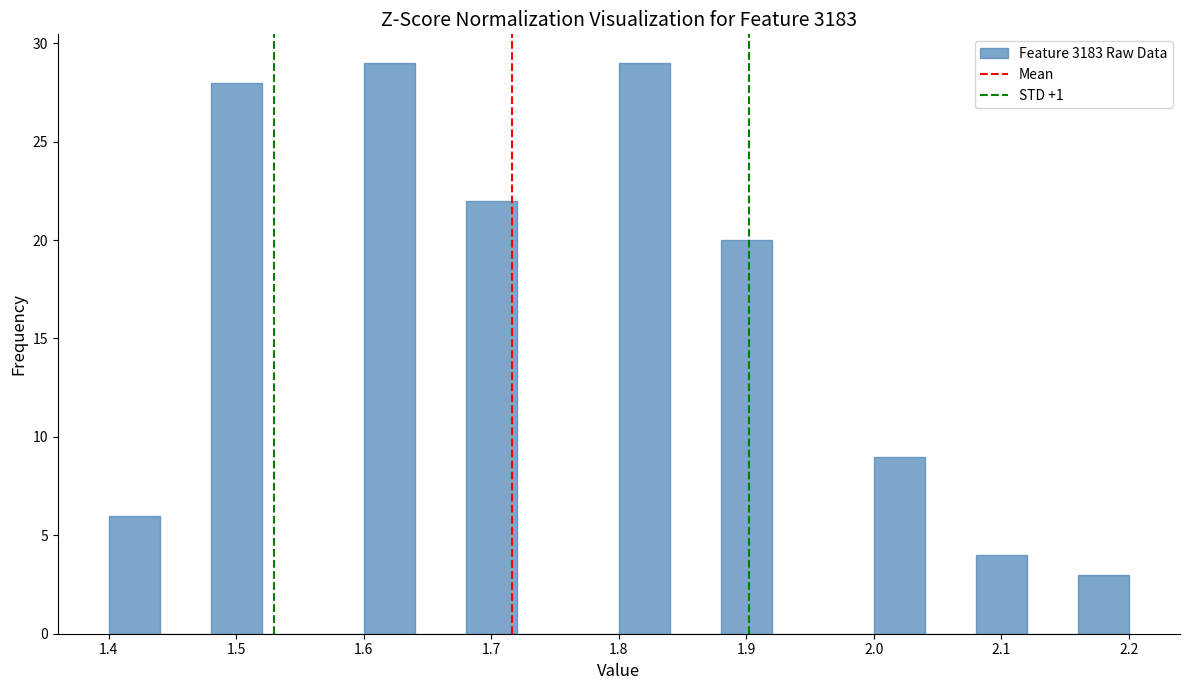

Reading left to right, list every bar in this chart as the range it spans on the x-axis followed by its height. The values are not printed on the chart, so give them approximately, as read against the axis.

1.40 to 1.44: 6
1.44 to 1.48: 0
1.48 to 1.52: 28
1.52 to 1.56: 0
1.56 to 1.60: 0
1.60 to 1.64: 29
1.64 to 1.68: 0
1.68 to 1.72: 22
1.72 to 1.76: 0
1.76 to 1.80: 0
1.80 to 1.84: 29
1.84 to 1.88: 0
1.88 to 1.92: 20
1.92 to 1.96: 0
1.96 to 2.00: 0
2.00 to 2.04: 9
2.04 to 2.08: 0
2.08 to 2.12: 4
2.12 to 2.16: 0
2.16 to 2.20: 3